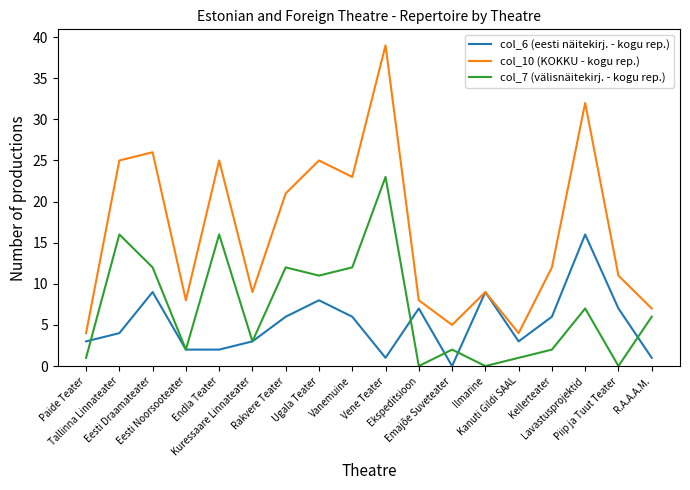

Which series has the largest total across all categories?

col_10 (KOKKU - kogu rep.)